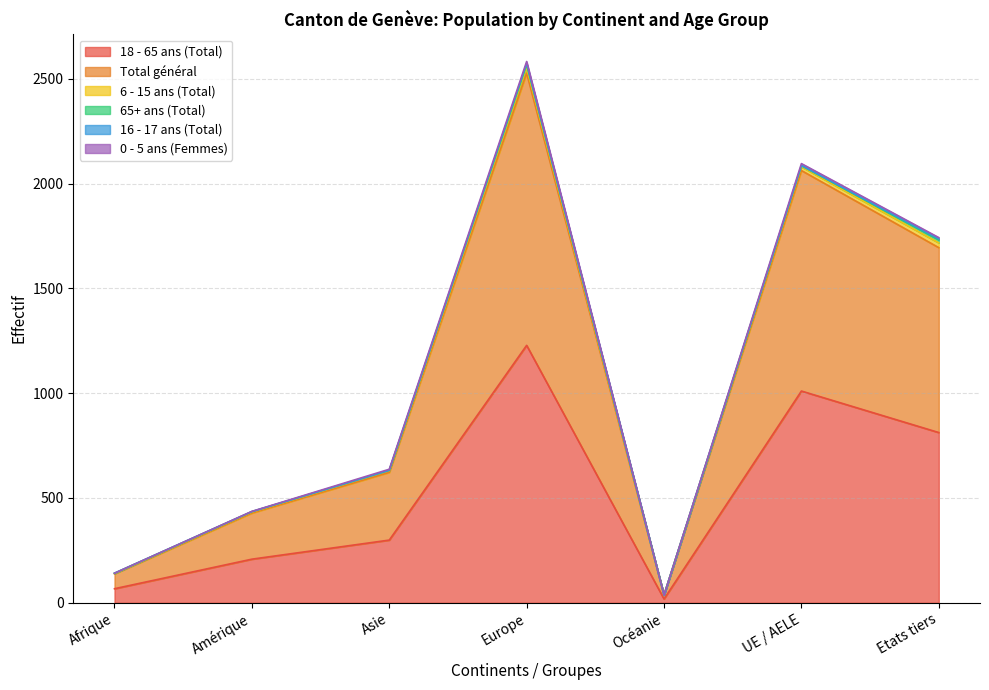

Where does the Total général series first go above 323?

Europe